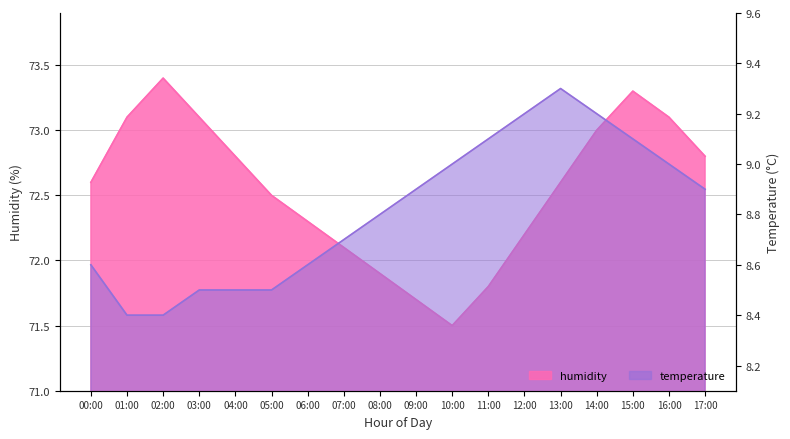

Count the temperature values in the range 8 to 9.

13